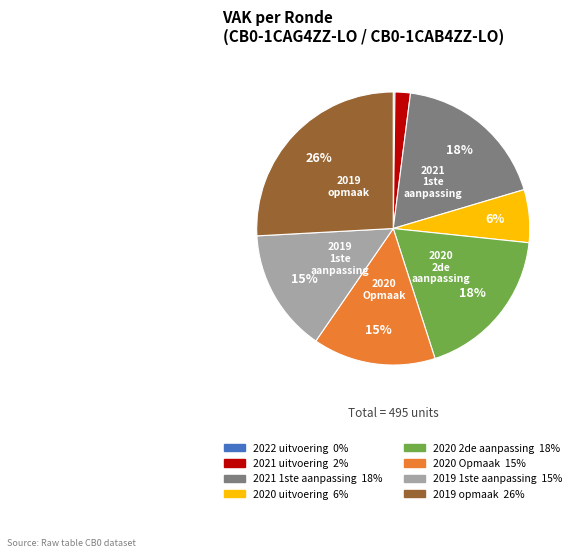

Is there any slice that represents more than half of the pie?

No